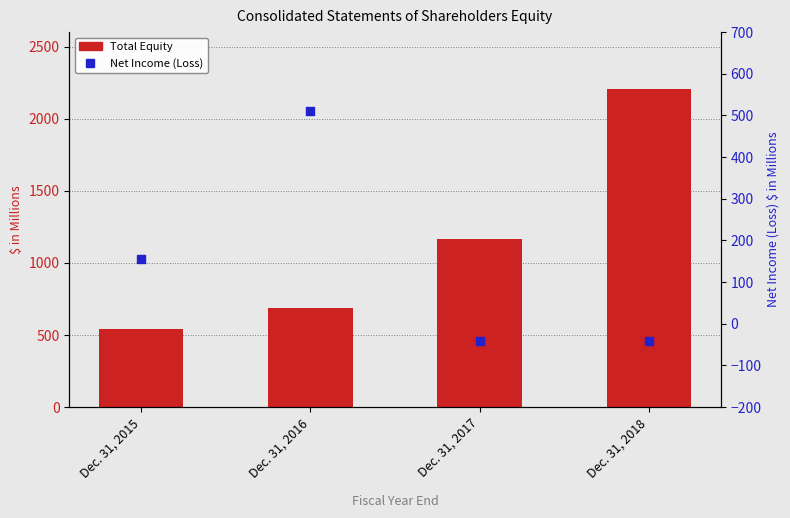

At which category is the sum across all series the highest?

Dec. 31, 2018